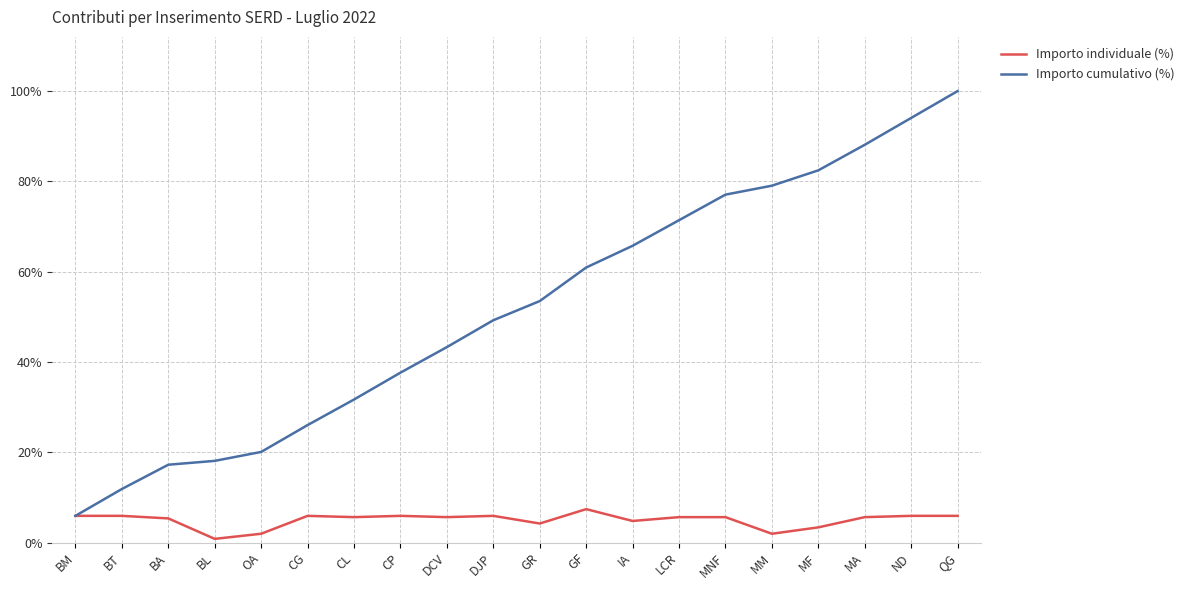

True or false: Importo individuale (%) has a value of 9.9 at CP.

False